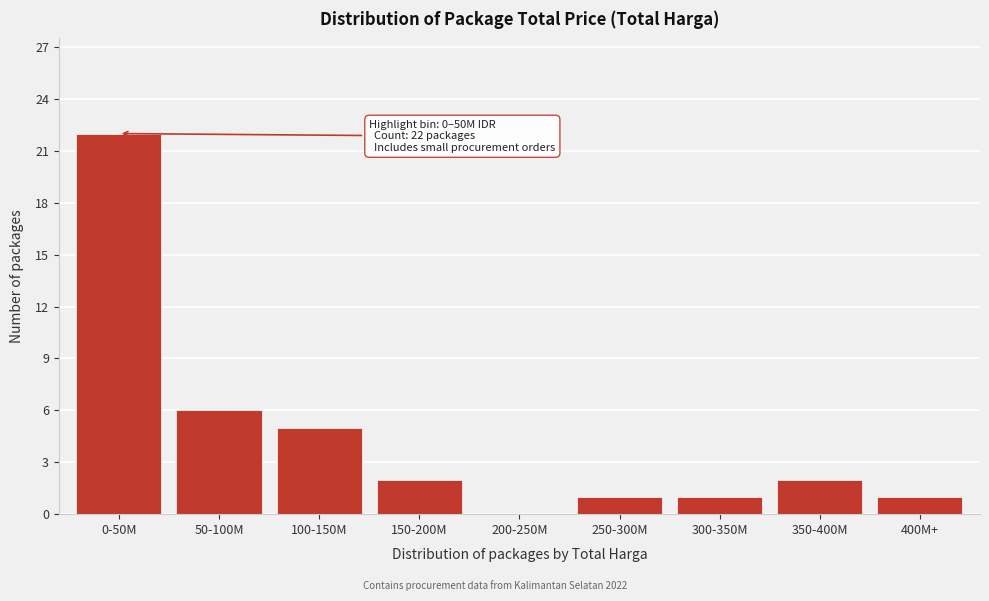

Reading left to right, what are all the values shown in this chart?

0-50M=22	50-100M=6	100-150M=5	150-200M=2	200-250M=0	250-300M=1	300-350M=1	350-400M=2	400M+=1